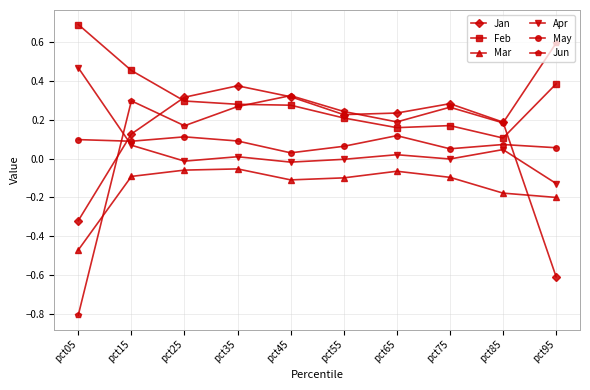

How many interior local valleys does the Jun series have?

3